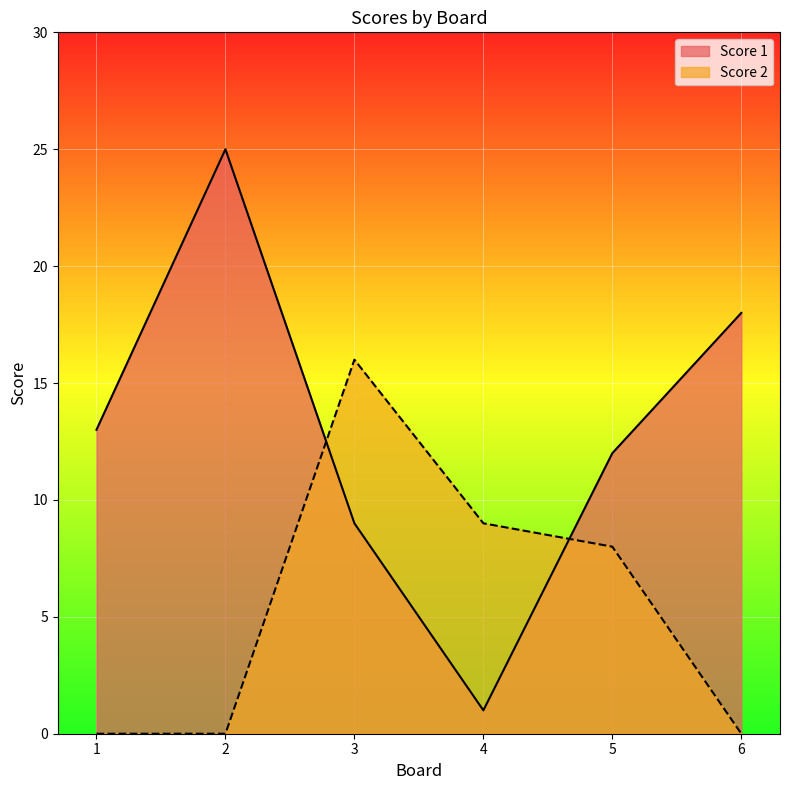

What is the average value of the Score 1 series?

13